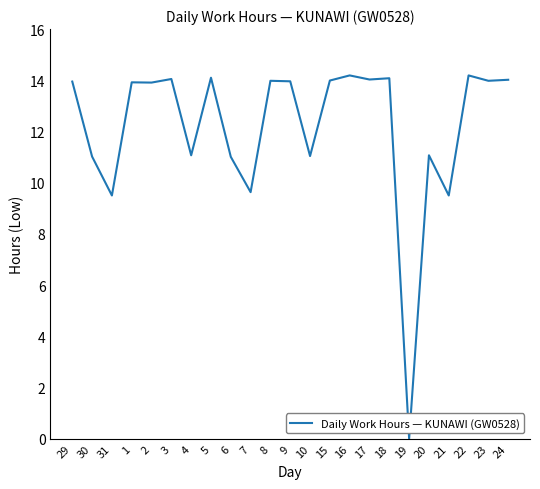

Between 29 and 4, which is larger?

29